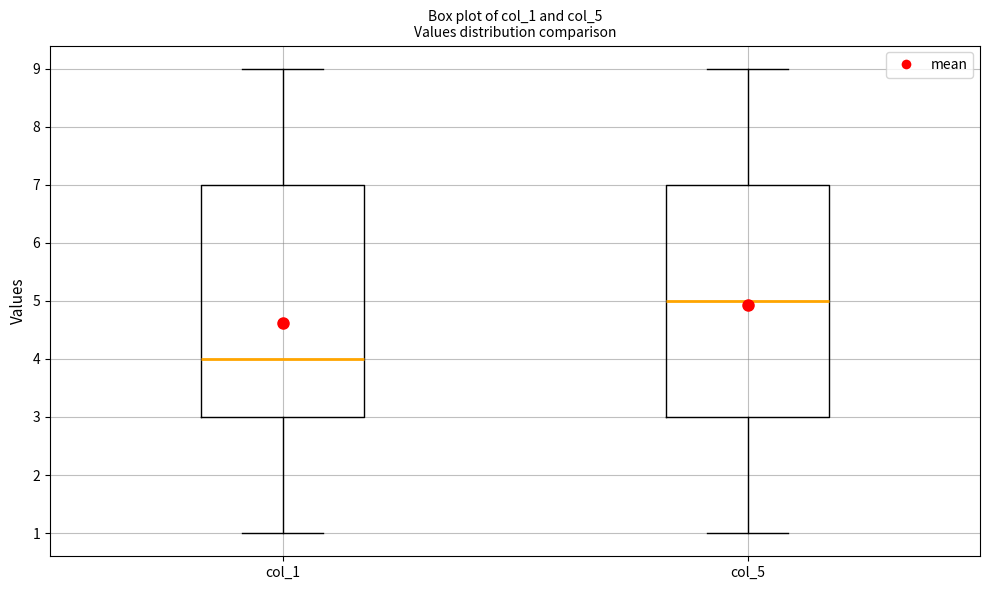

Which box's median line is the highest?

col_5